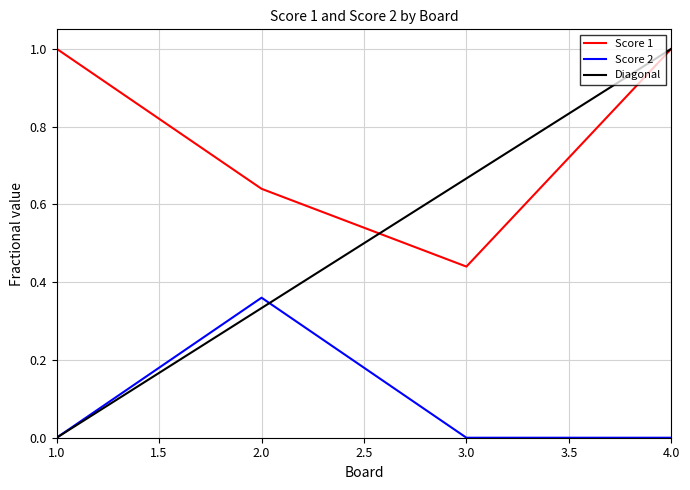

Reading left to right, extract all data points from this chart.

Score 1: 1=1.0	2=0.6	3=0.4	4=1.0
Score 2: 1=0.0	2=0.4	3=0.0	4=0.0